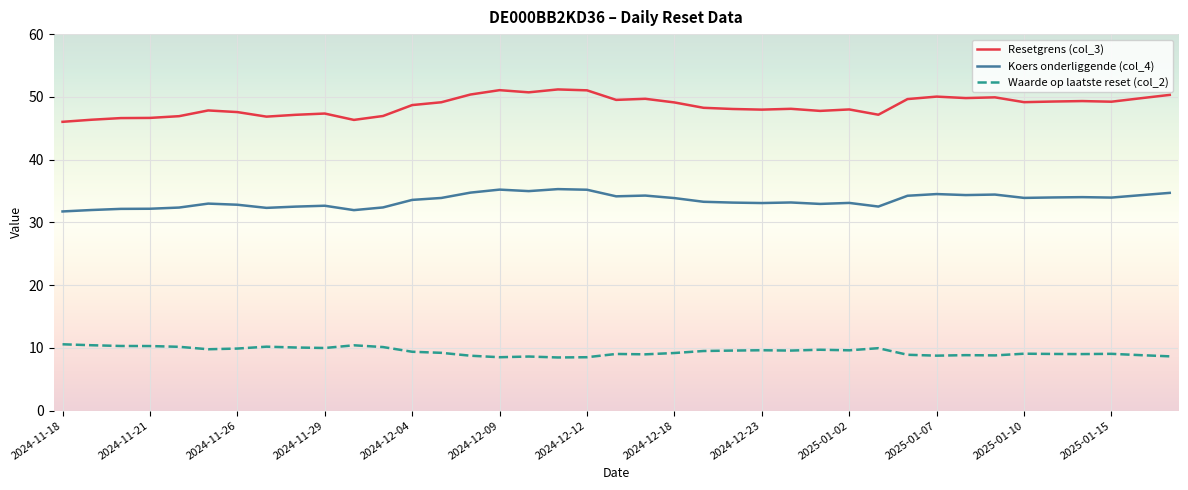

True or false: Waarde op laatste reset (col_2) and Koers onderliggende (col_4) intersect in this chart.

False